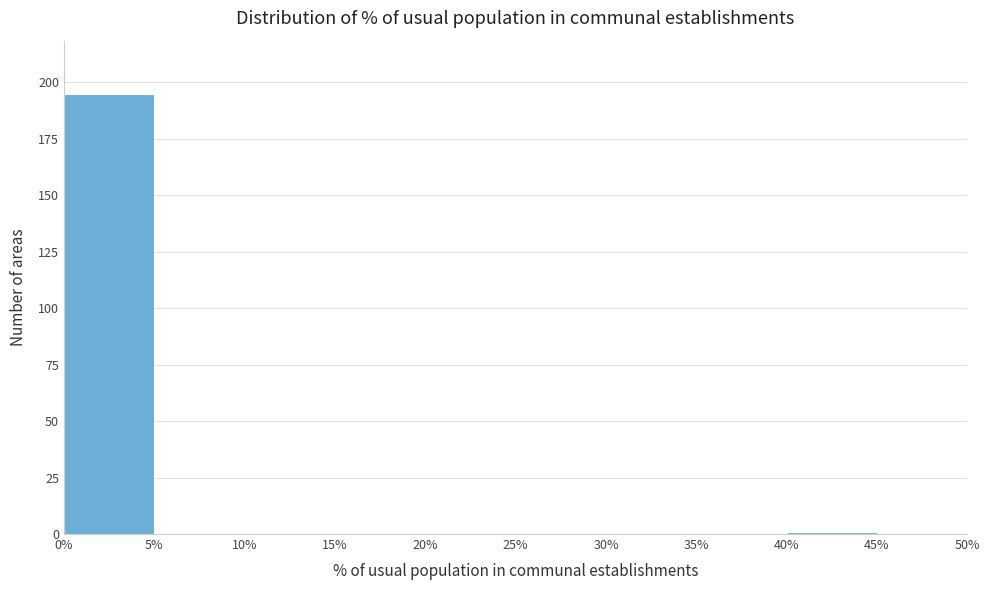

Reading left to right, transcribe this chart: for each bar, give the range it covers on the x-axis and its height. The values are not printed on the chart, so give them approximately, as read against the axis.

0% to 5%: 195
5% to 10%: 0
10% to 15%: 0
15% to 20%: 0
20% to 25%: 0
25% to 30%: 0
30% to 35%: 0
35% to 40%: 0
40% to 45%: under 5
45% to 50%: 0